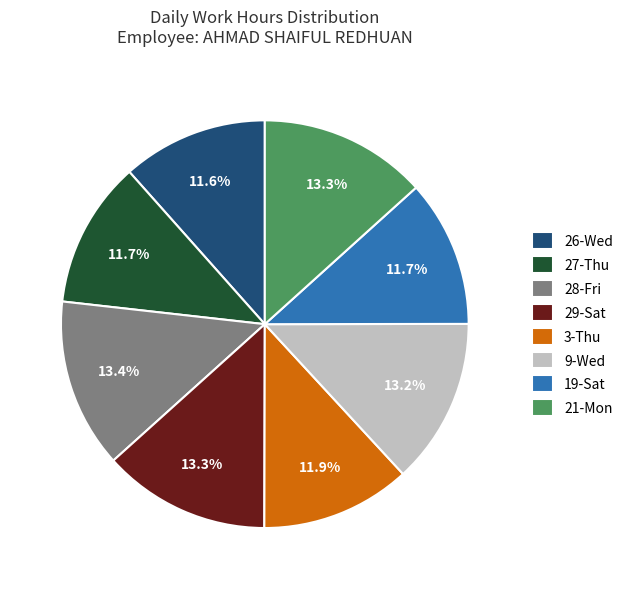

Does 29-Sat account for over 50% of the chart?

No